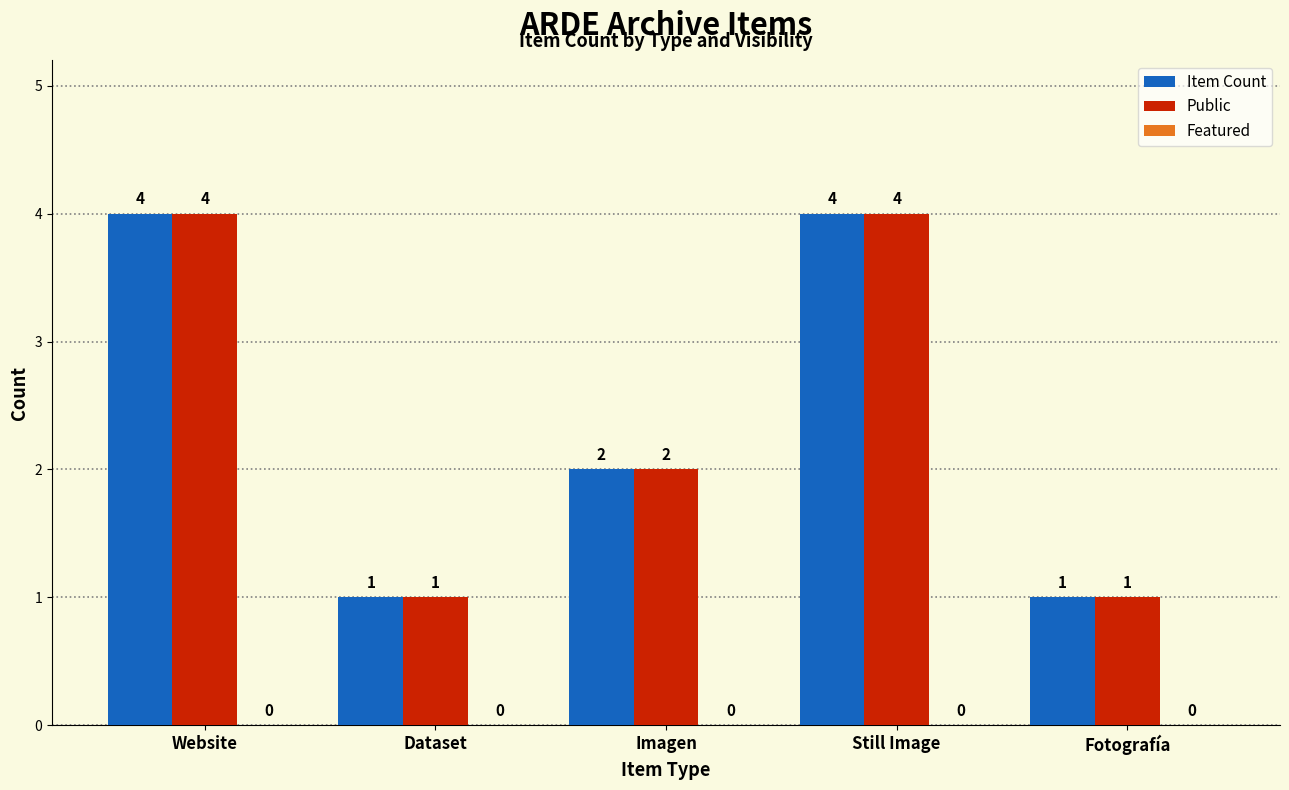

Is the value of Item Count at Website greater than the value of Public at Fotografía?

Yes